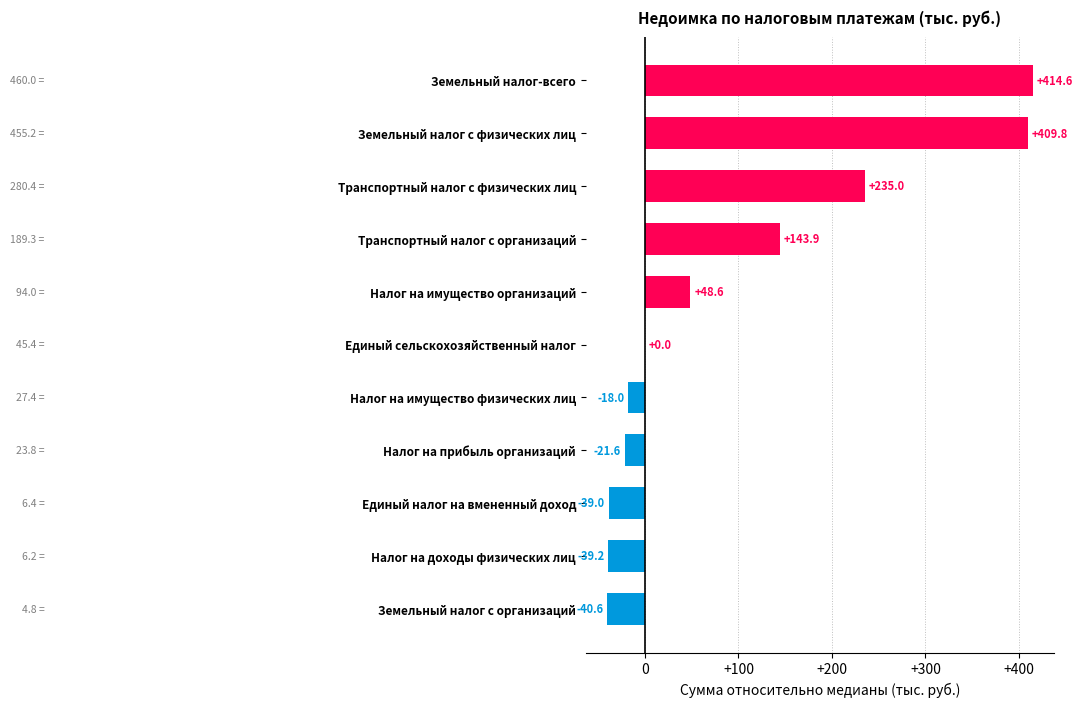

The value at Транспортный налог с физических лиц is 156.7. True or false?

False